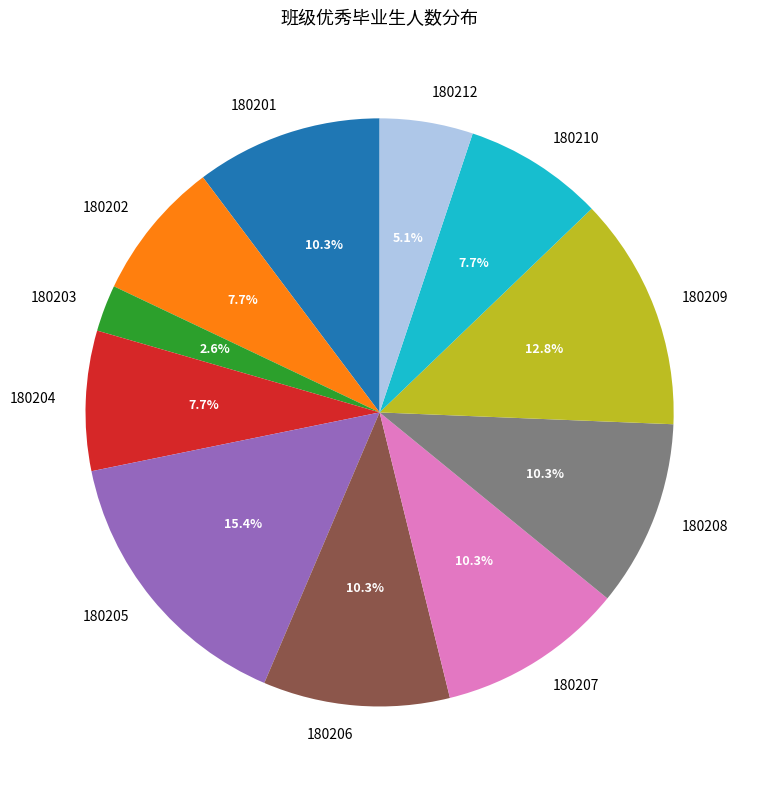

Does 180202 account for over 50% of the chart?

No